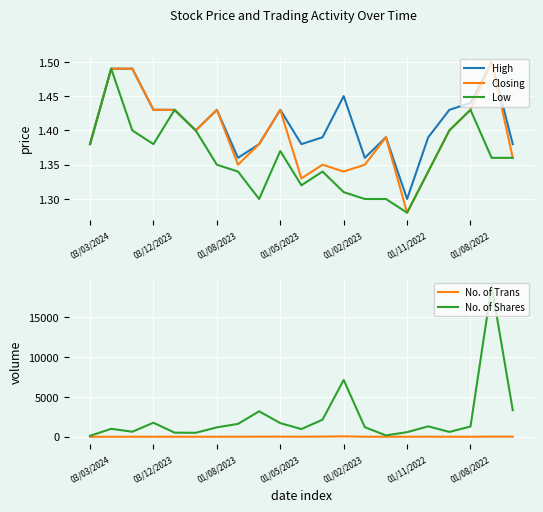

At how many categories does at least one series exceed 2688?

4